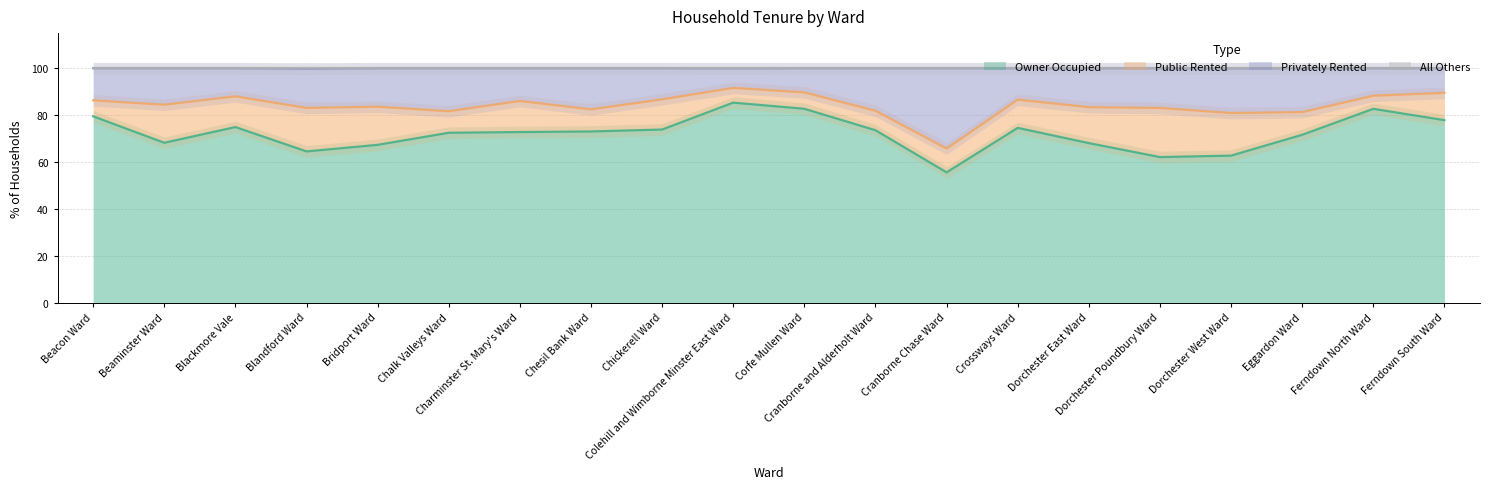

How many data points in Owner Occupied are less than 73?

10